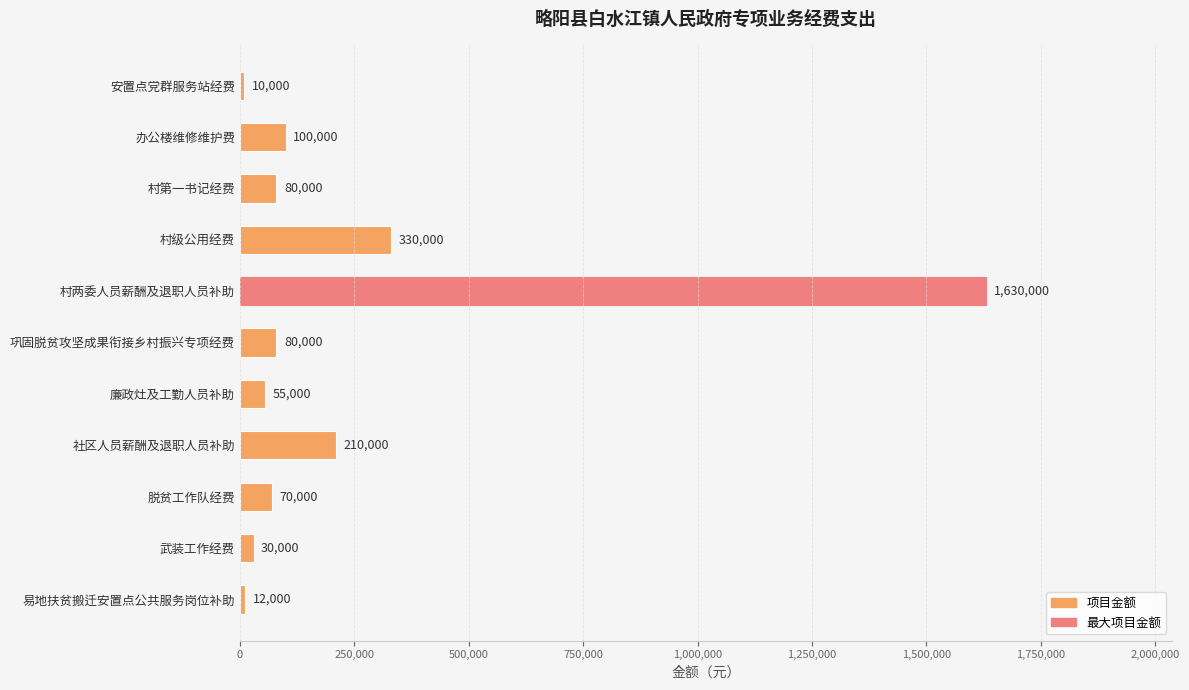

What is the maximum value shown in the chart?

1630000